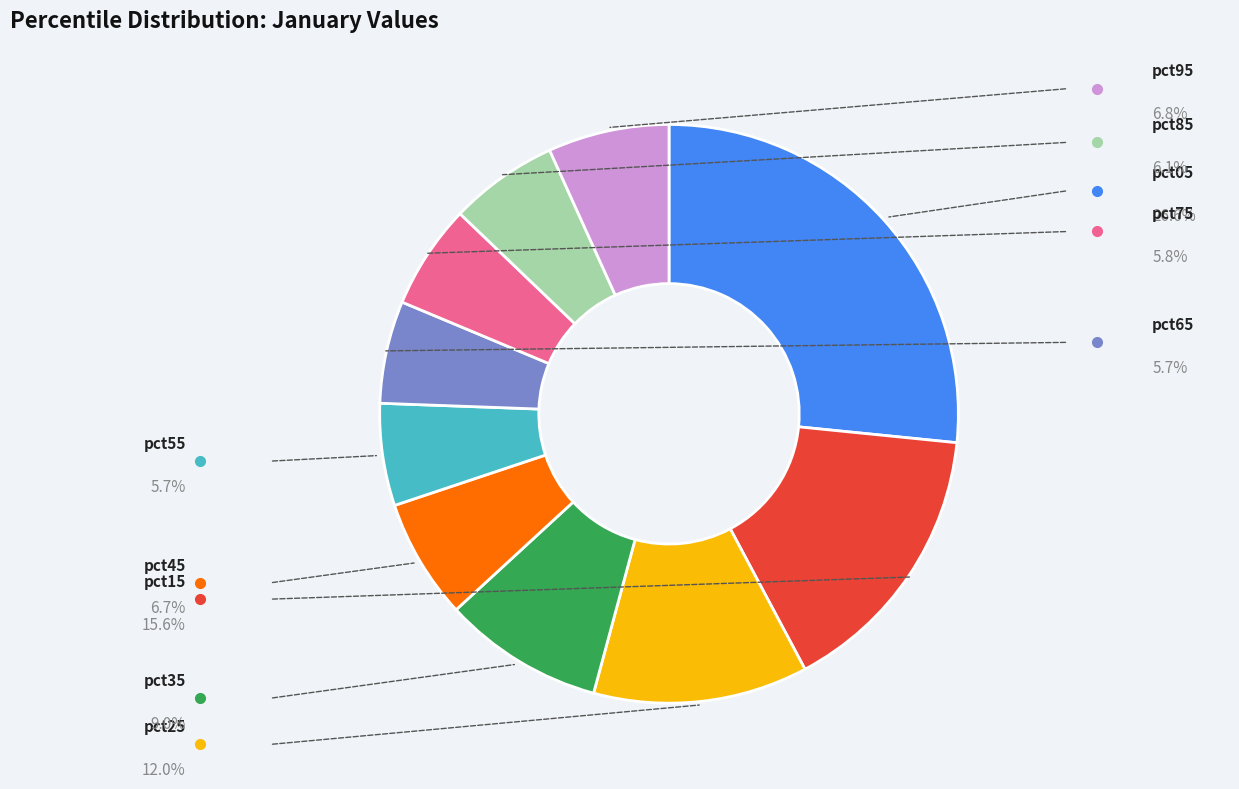

Does any single category account for the majority?

No